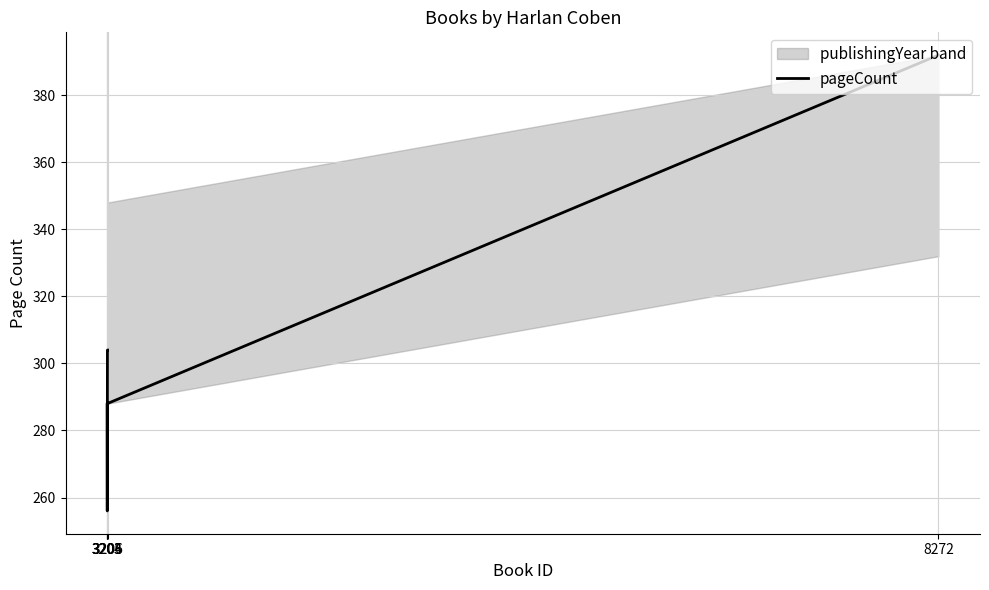

List the labels in order of value, largest first.

8272, 3205, 3206, 3203, 3204